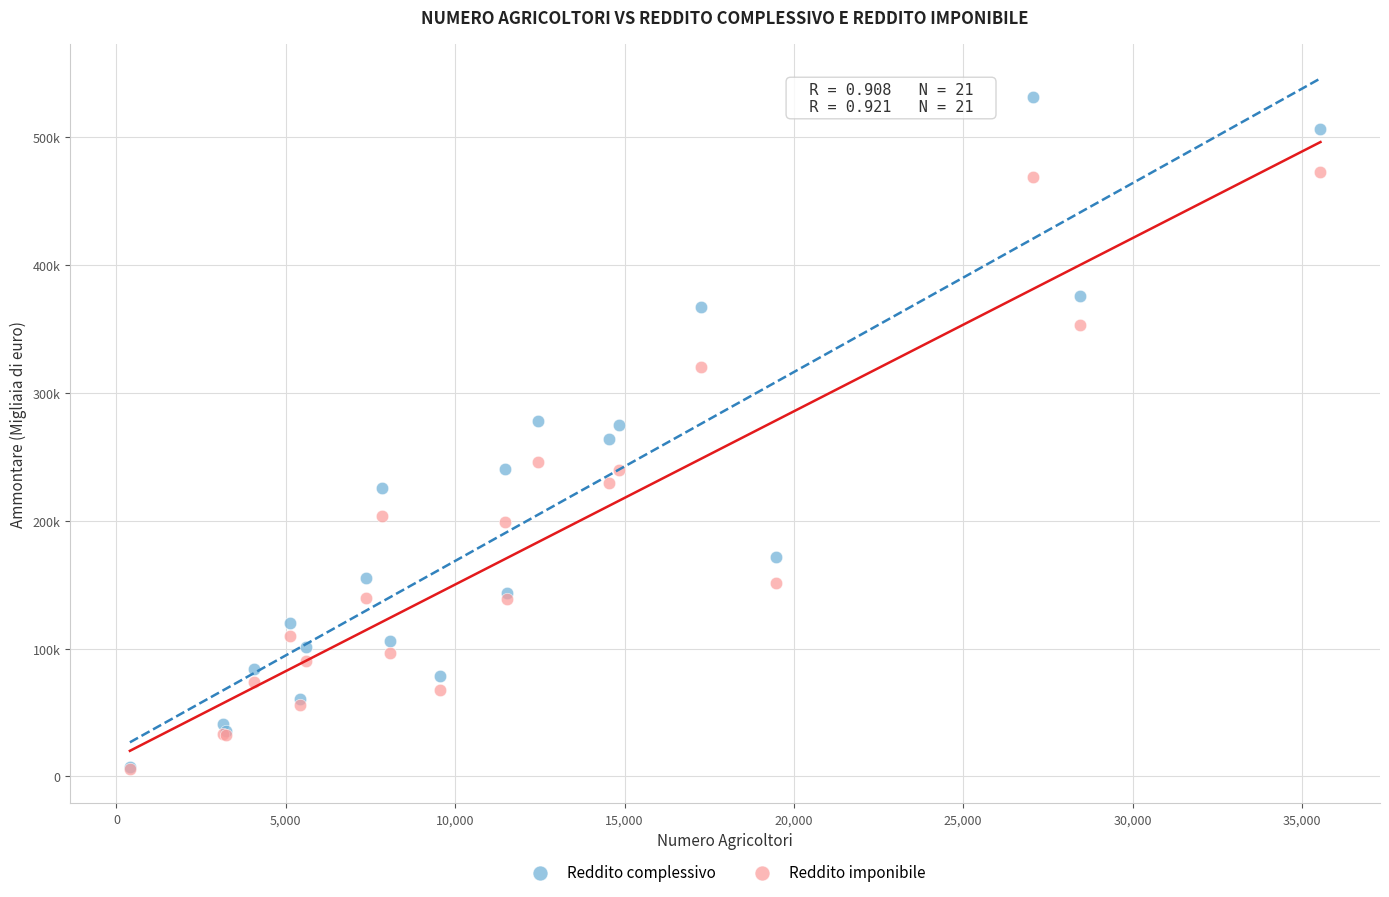

Which series has the widest spread of Y values?

Reddito complessivo